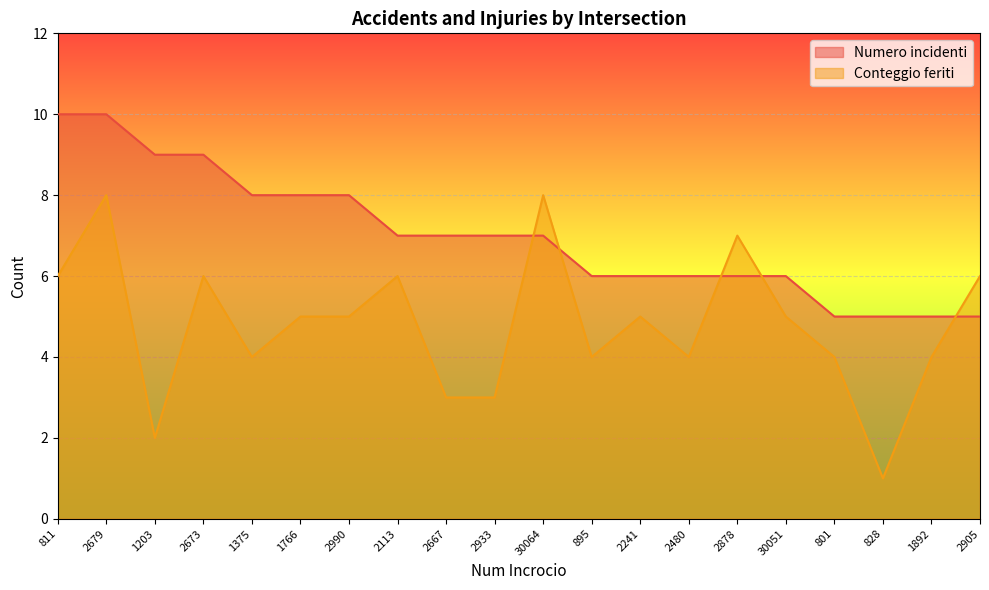

Reading left to right, transcribe all the data shown in this chart.

Numero incidenti: 811=10	2679=10	1203=9	2673=9	1375=8	1766=8	2990=8	2113=7	2667=7	2933=7	30064=7	895=6	2241=6	2480=6	2878=6	30051=6	801=5	828=5	1892=5	2905=5
Conteggio feriti: 811=6	2679=8	1203=2	2673=6	1375=4	1766=5	2990=5	2113=6	2667=3	2933=3	30064=8	895=4	2241=5	2480=4	2878=7	30051=5	801=4	828=1	1892=4	2905=6